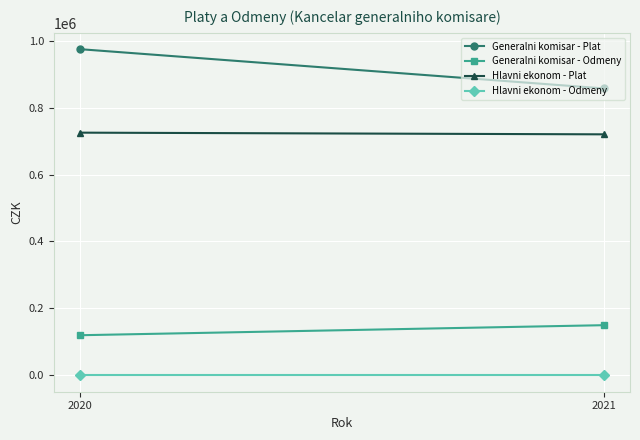

What is the minimum value for Generalni komisar - Odmeny?

120000